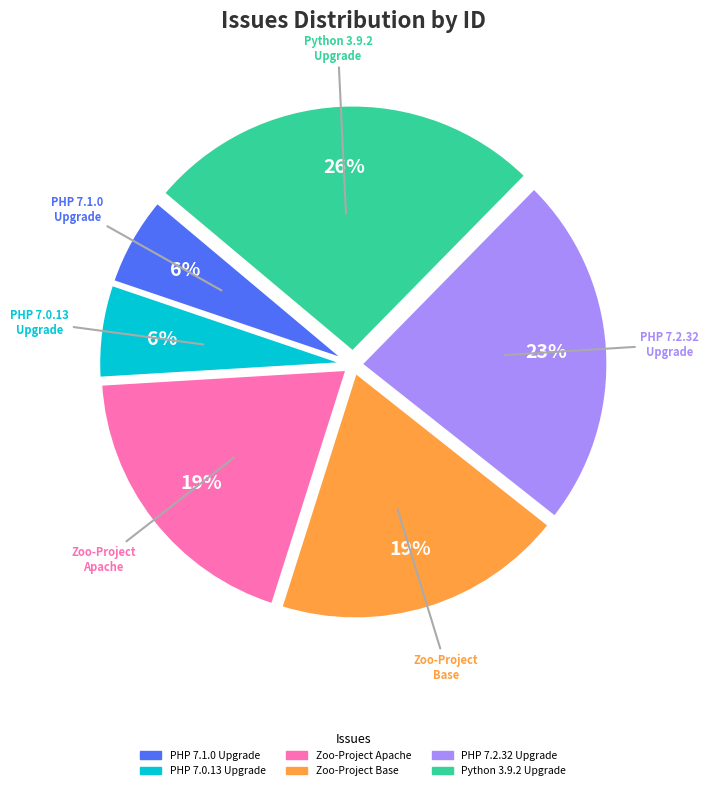

Is there any slice that represents more than half of the pie?

No